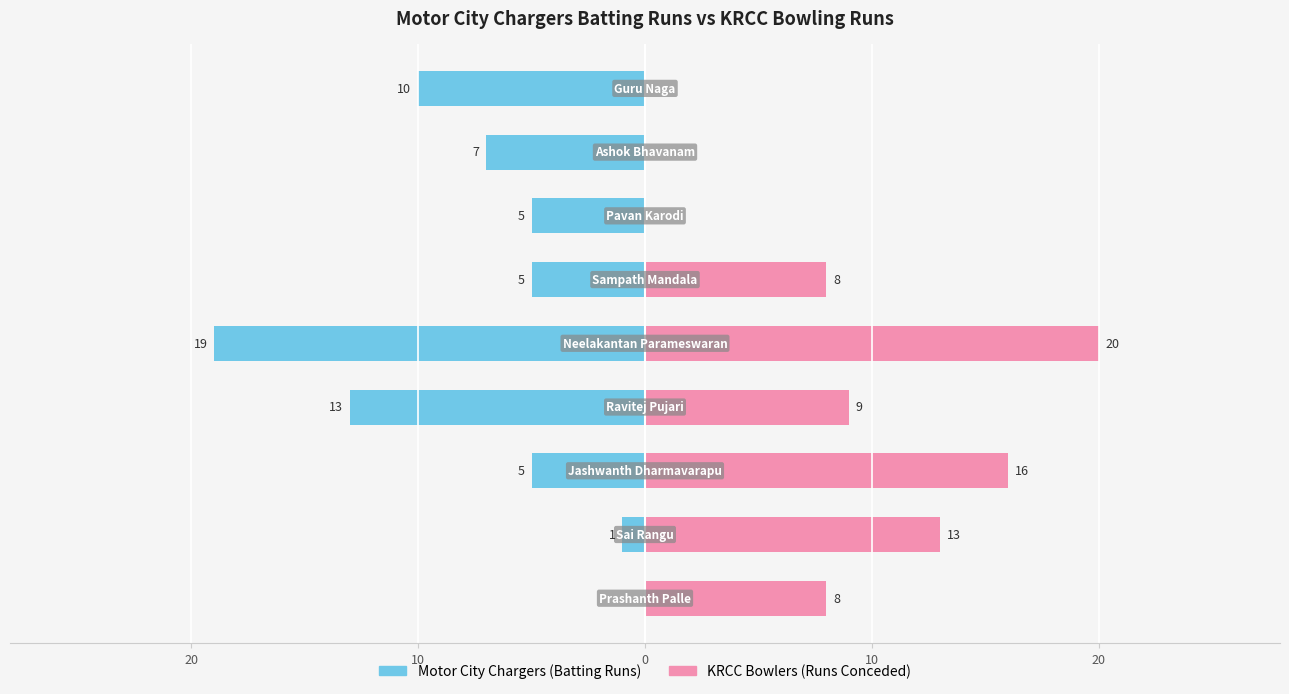

What is the difference between the maximum and minimum values in the Motor City Chargers (Runs) series?

19